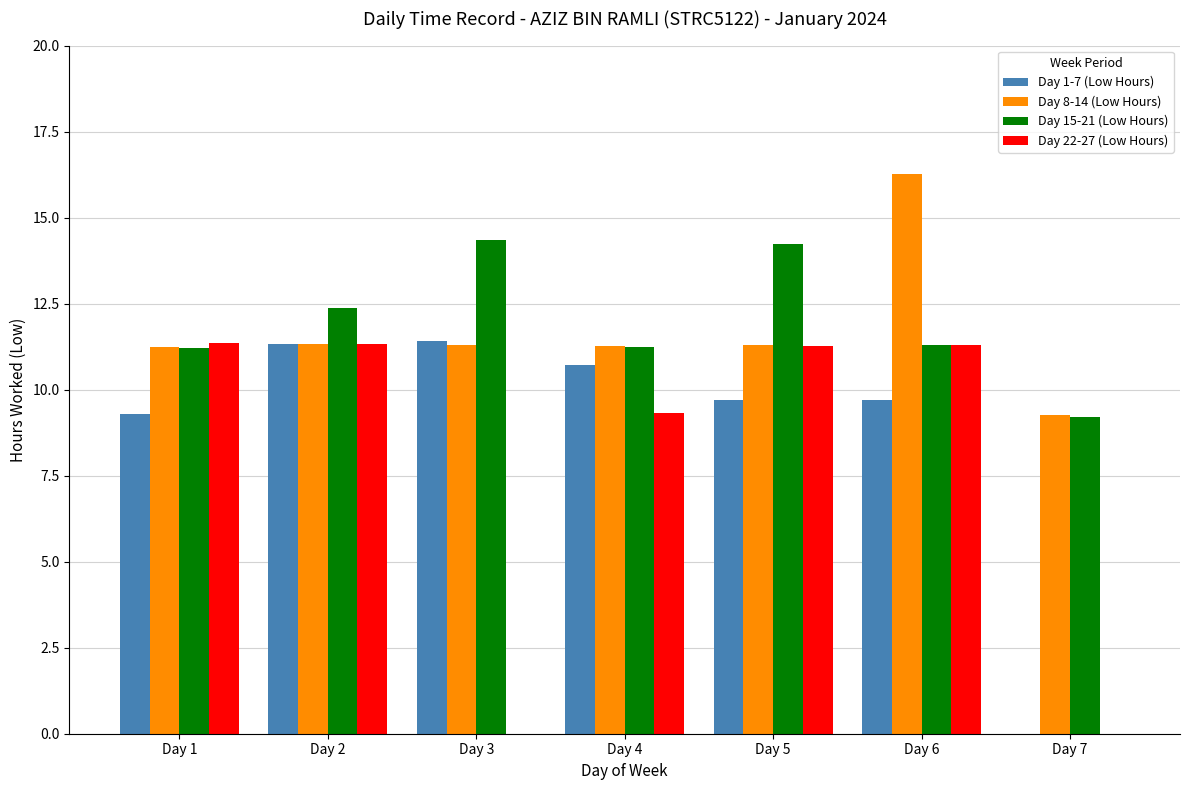

What is the maximum value shown in the chart?

16.3